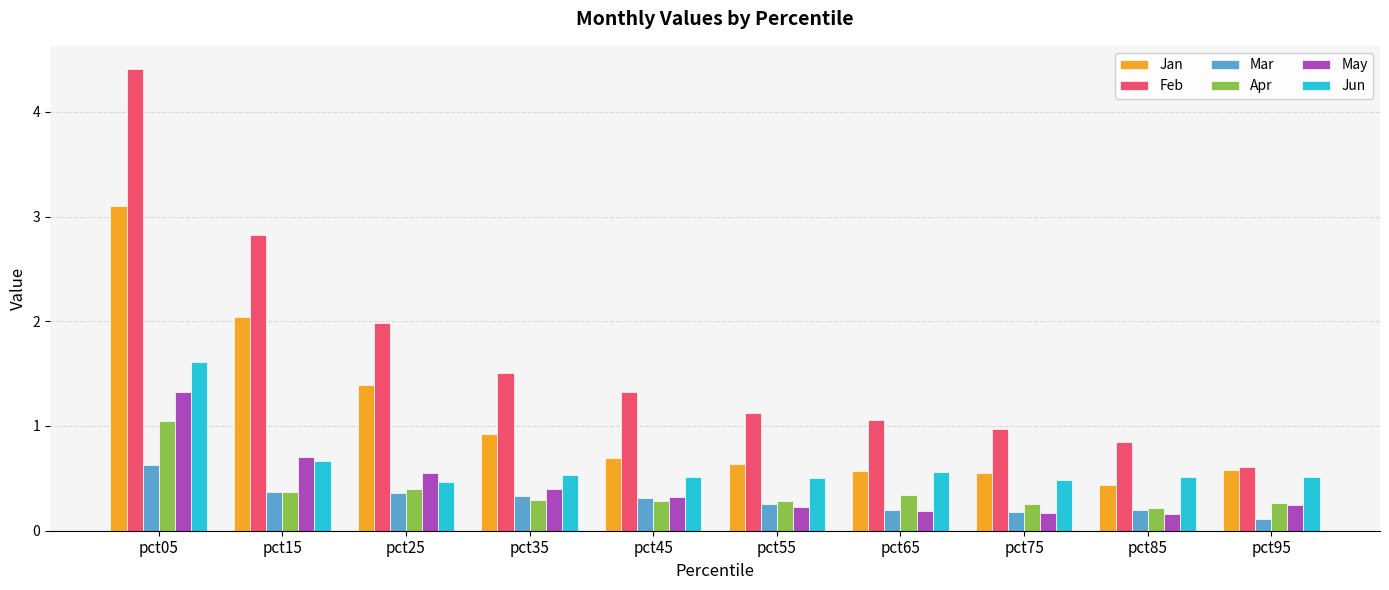

What is the approximate value of Apr at pct55?

0.3